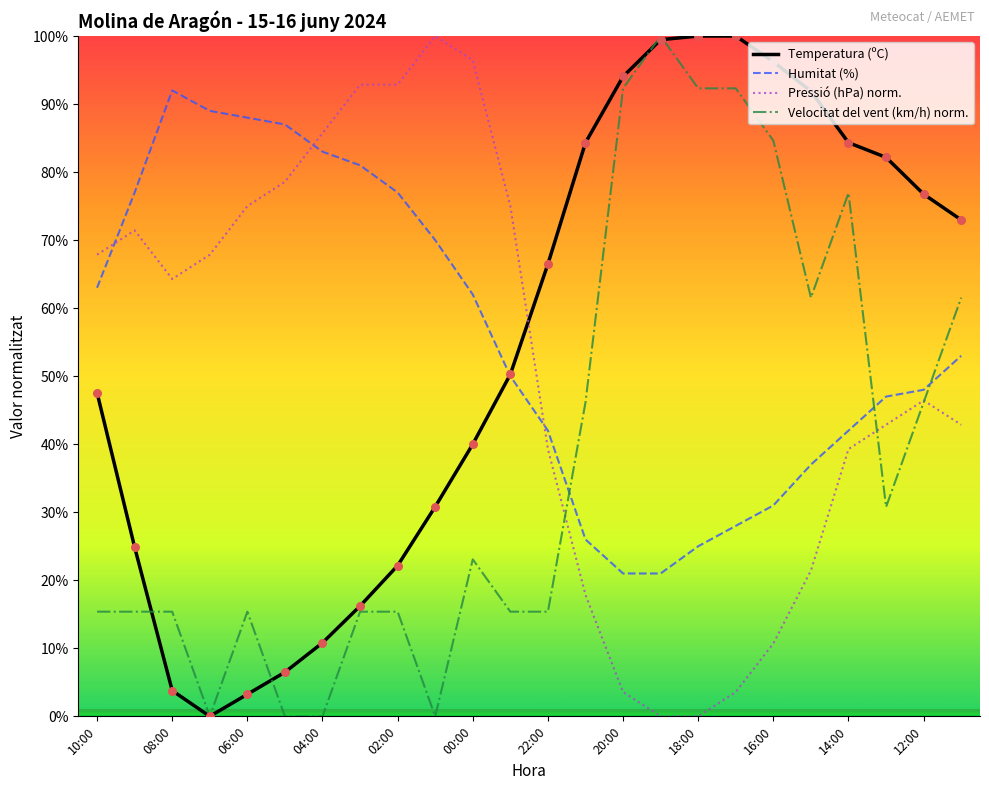

Which series has the largest total across all categories?

Humitat (%)